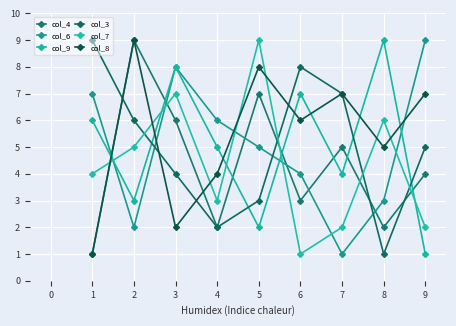

How many distinct data groups are displayed?

6